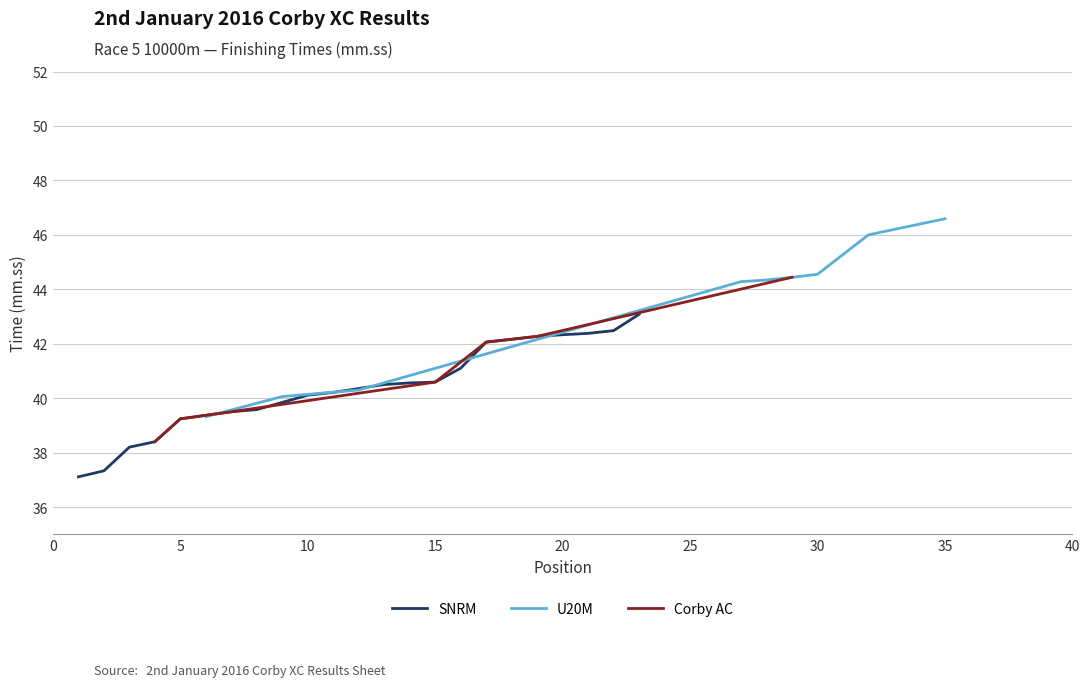

True or false: the data has more than 0 interior local peaks.

False